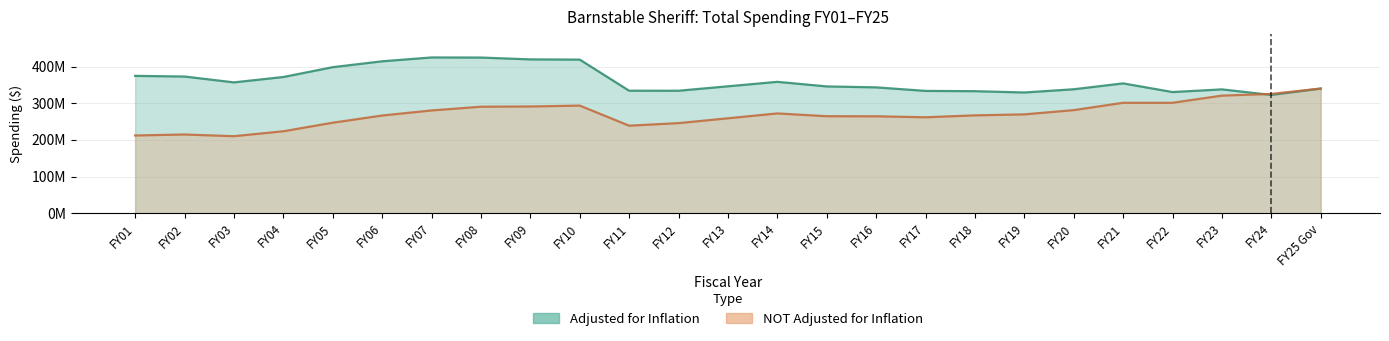

What position from the left is FY10?

10